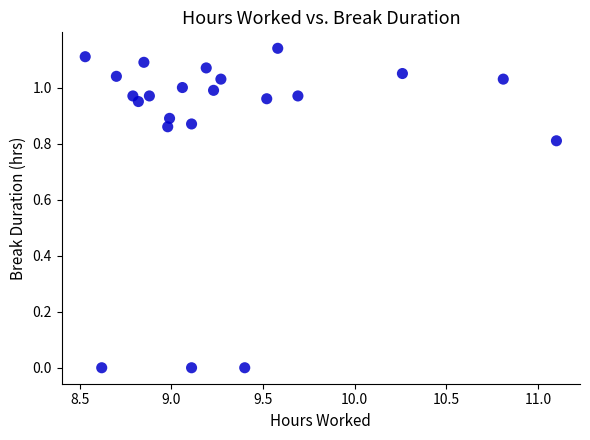

What is the range of X values (max minus min)?

2.6